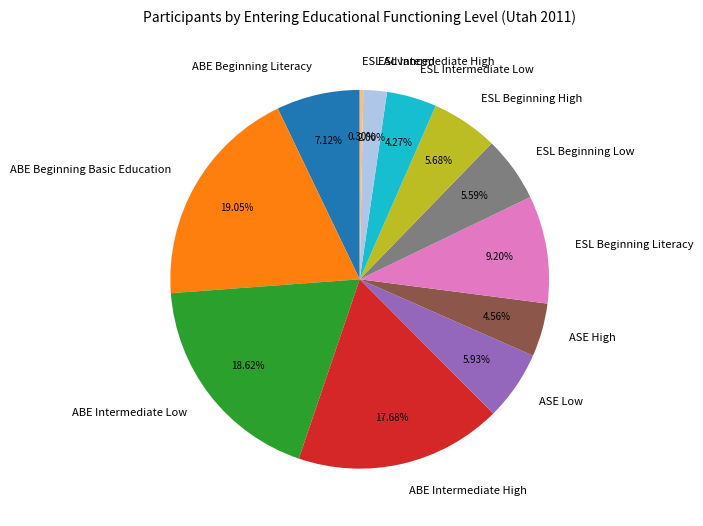

What percentage is the ABE Beginning Basic Education slice, to the nearest percent?

19%